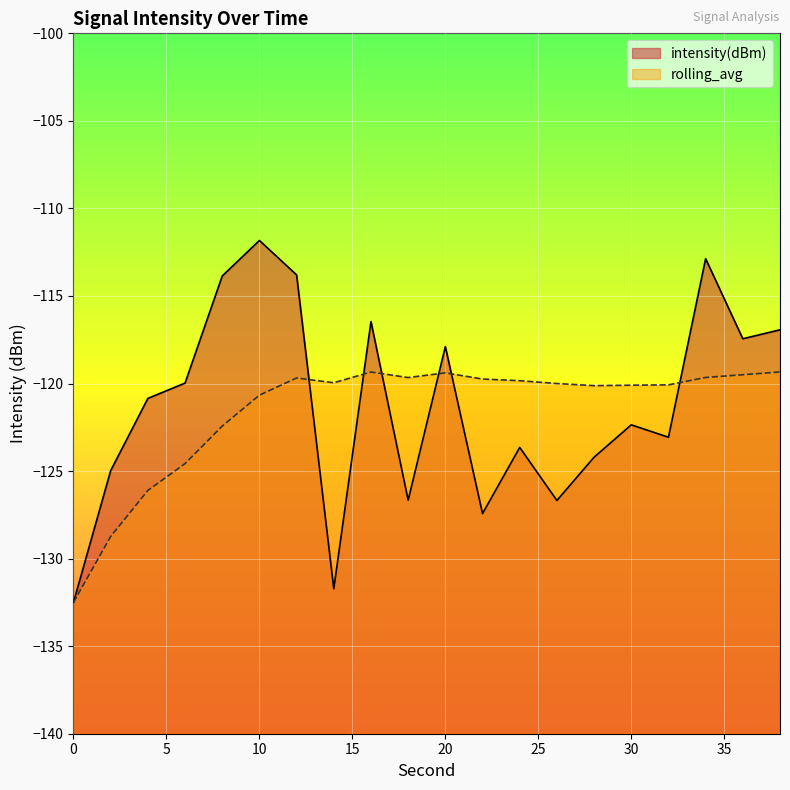

Where is the first local minimum for intensity(dBm)?

14